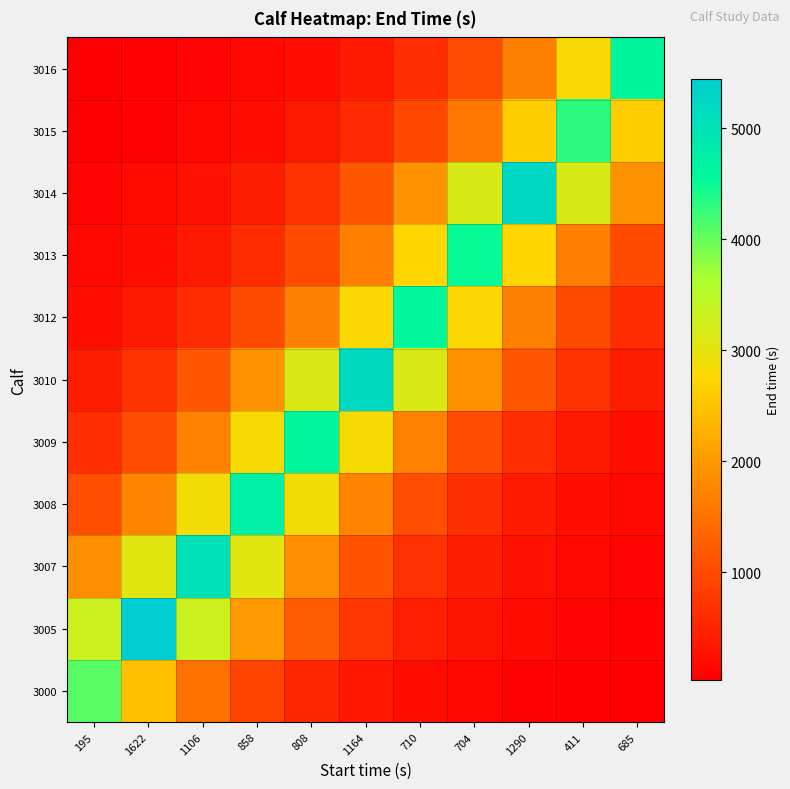

Which series changed the most between 411 and 685?

3016